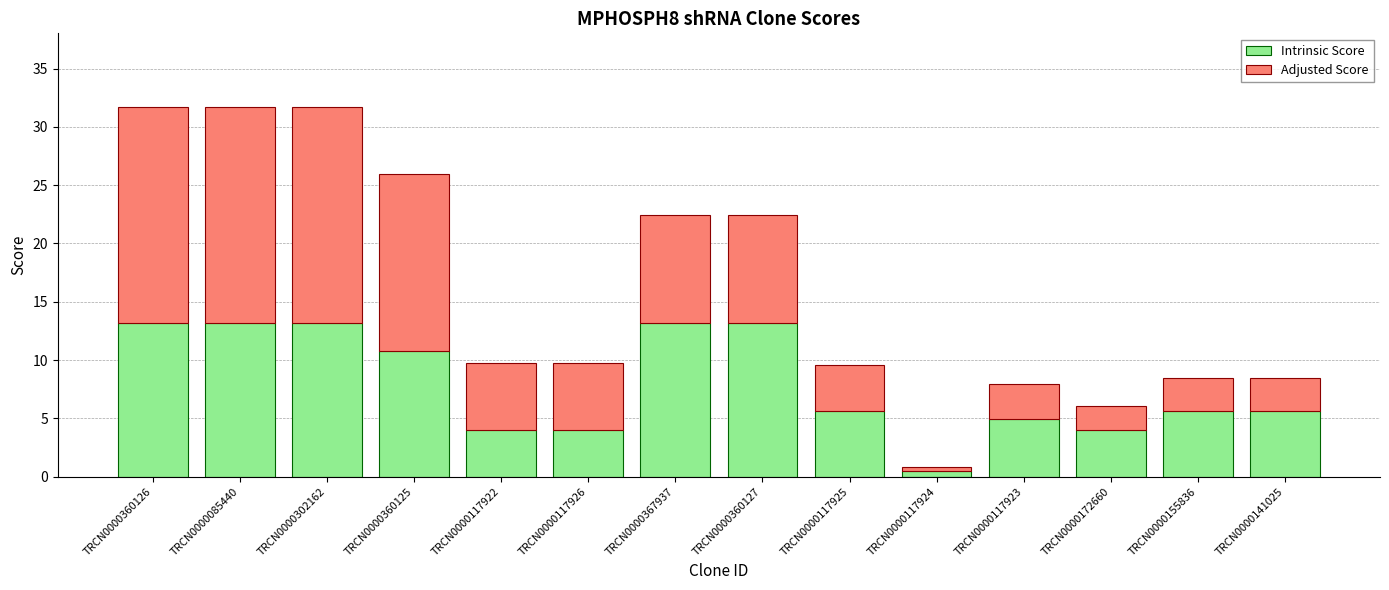

How many series are shown in this chart?

2